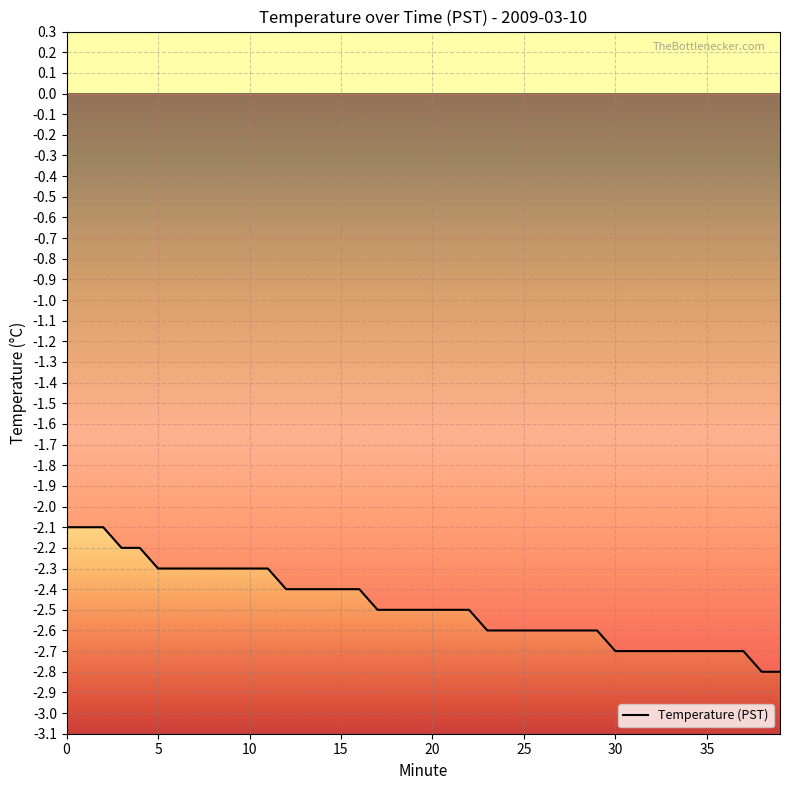

What is the sum of all values?

-99.2